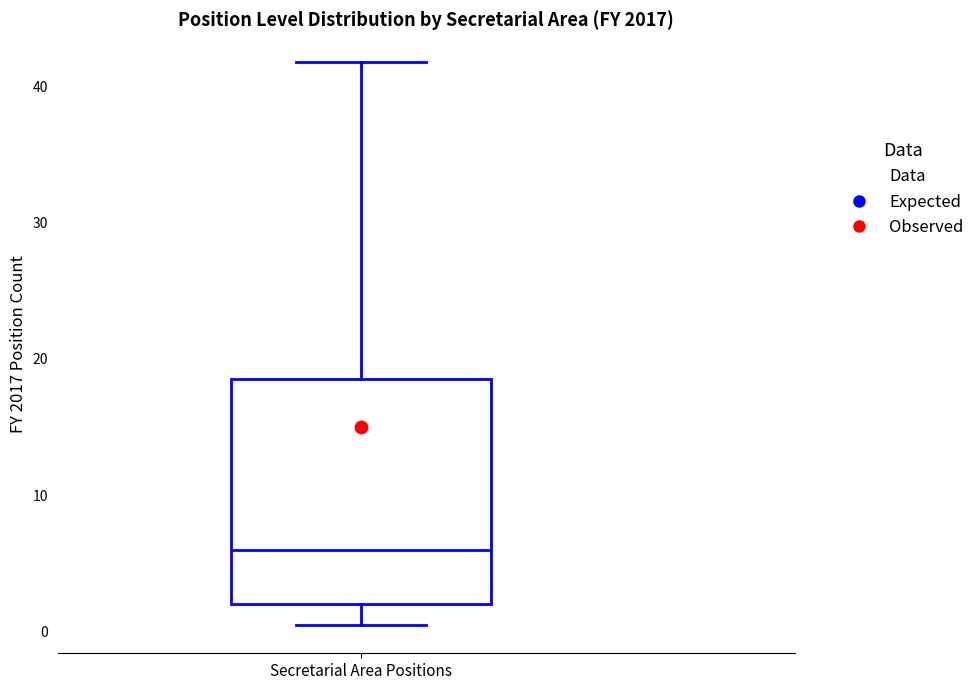

Transcribe this box plot: give where the median line is, the range the box spans, and where the two whiskers end, as read against the y-axis. The values are not printed on the chart, so give them approximately, as read against the axis.

median 6, box 2 to 19, whiskers 0 to 42